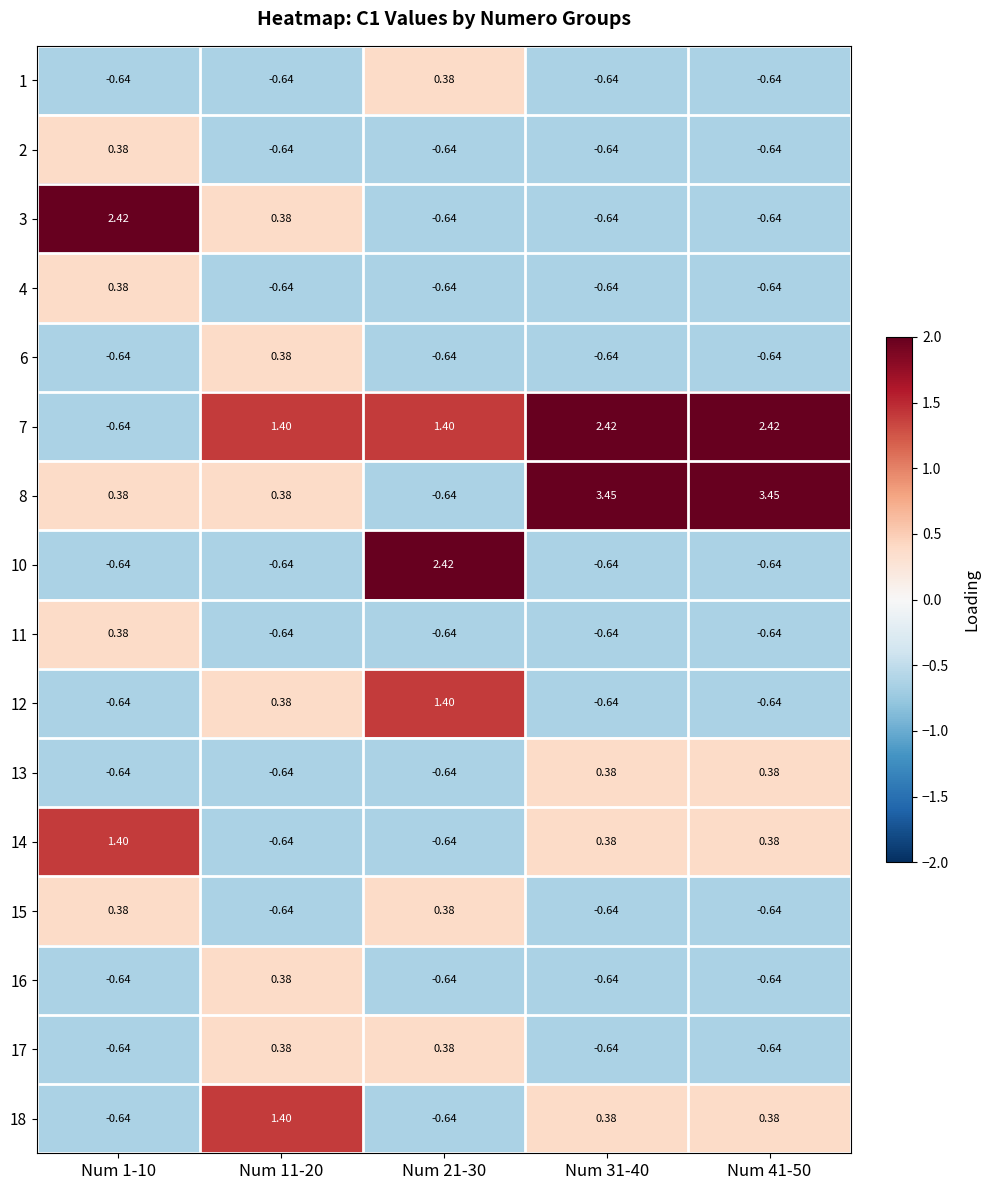

What is the spread (max minus min) of values at Num 41-50?

4.1